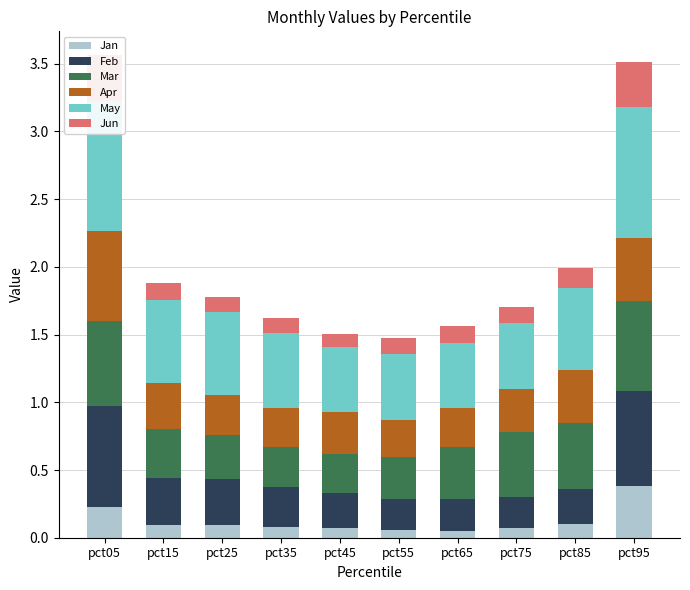

Where is Feb nearest to the value 0?

pct55